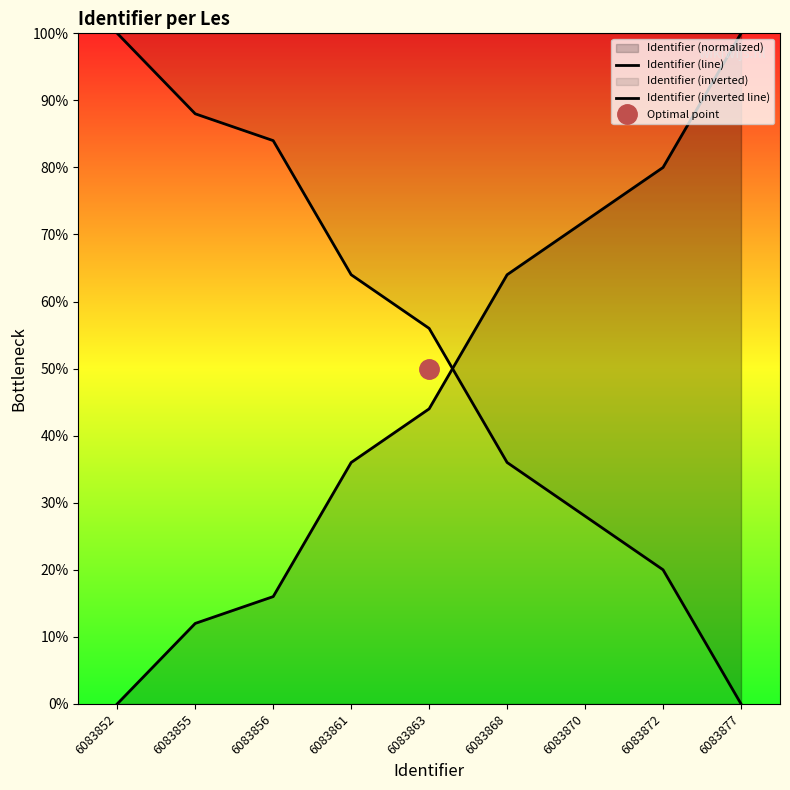

At how many categories does at least one series exceed 41?

9